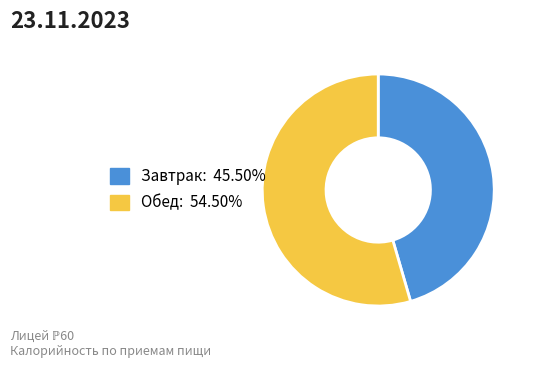

Rank the categories by value from lowest to highest.

Завтрак, Обед